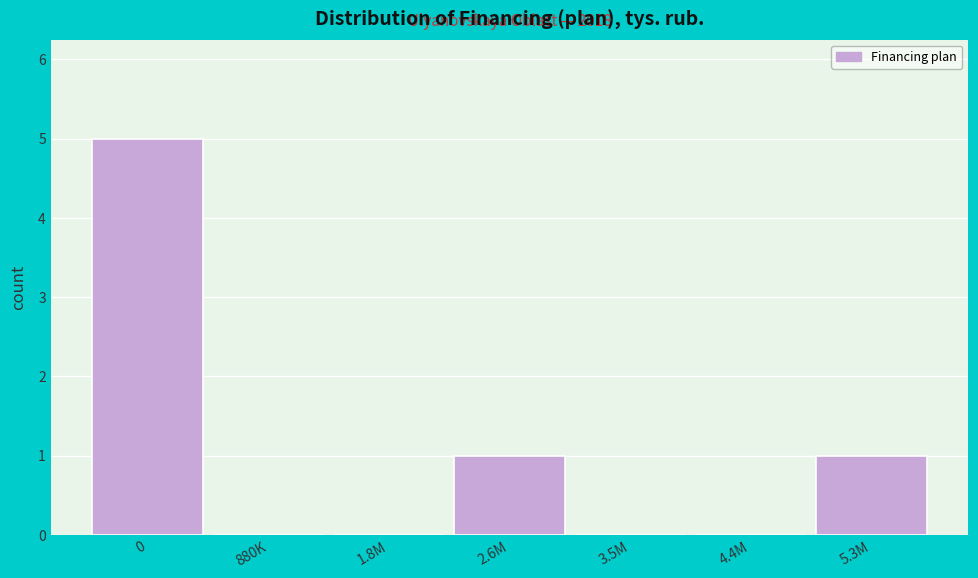

Reading left to right, extract all data points from this chart.

0=5	880K=0	1.8M=0	2.6M=1	3.5M=0	4.4M=0	5.3M=1